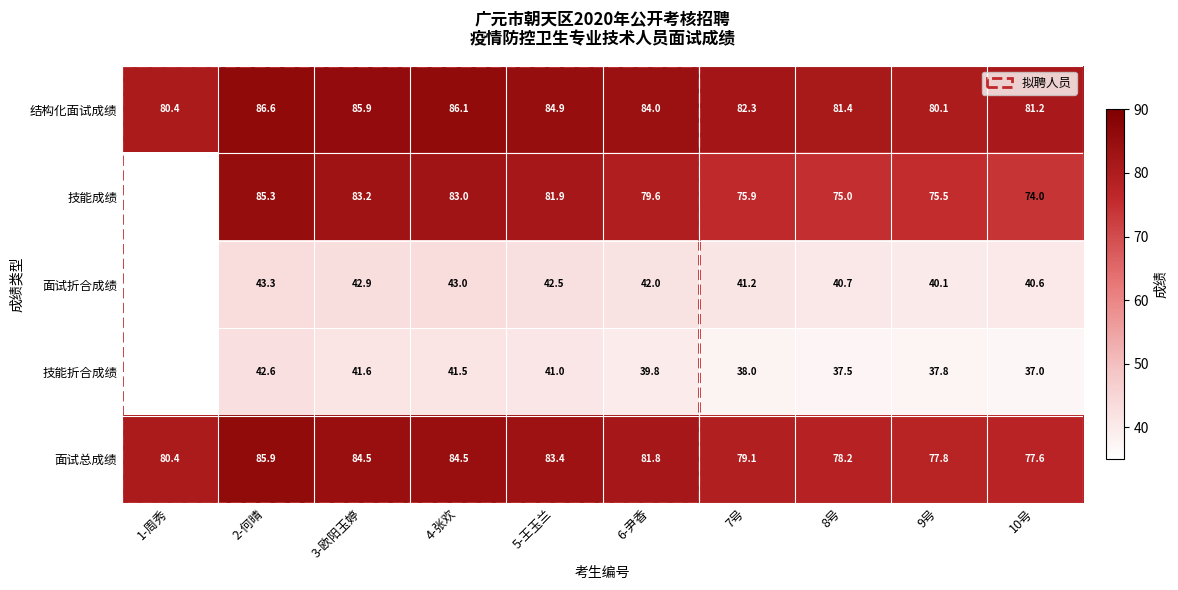

At 2-何晴, list the series in order from smallest to largest.

技能折合成绩, 面试折合成绩, 技能成绩, 面试总成绩, 结构化面试成绩